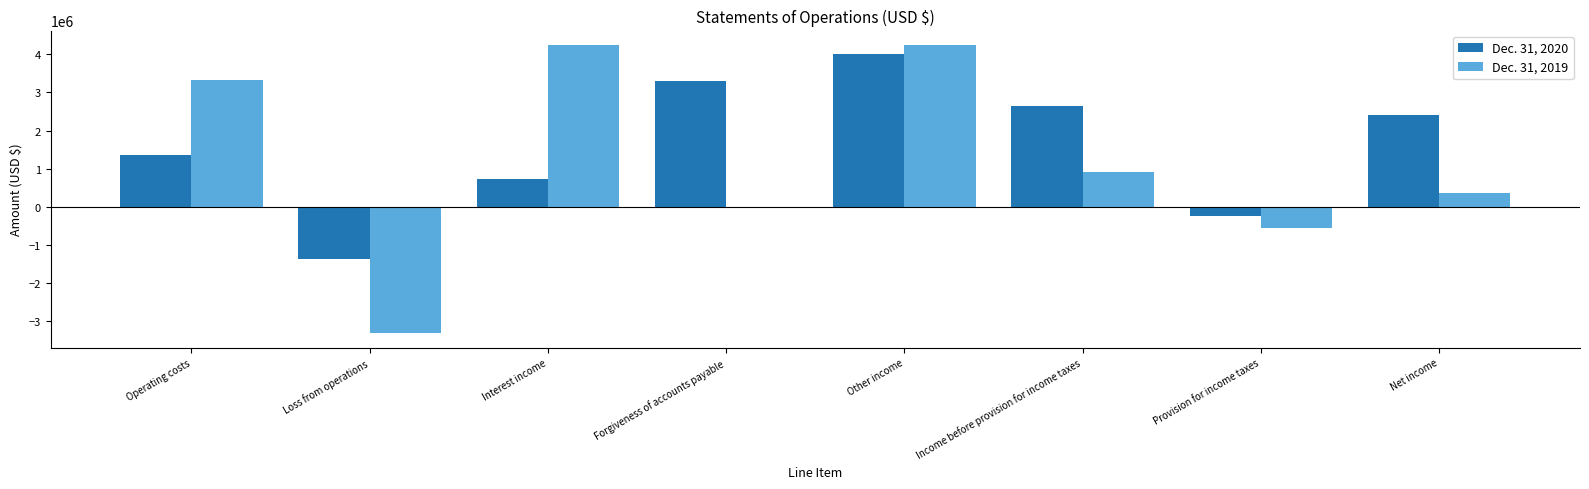

Are the bars horizontal?

No